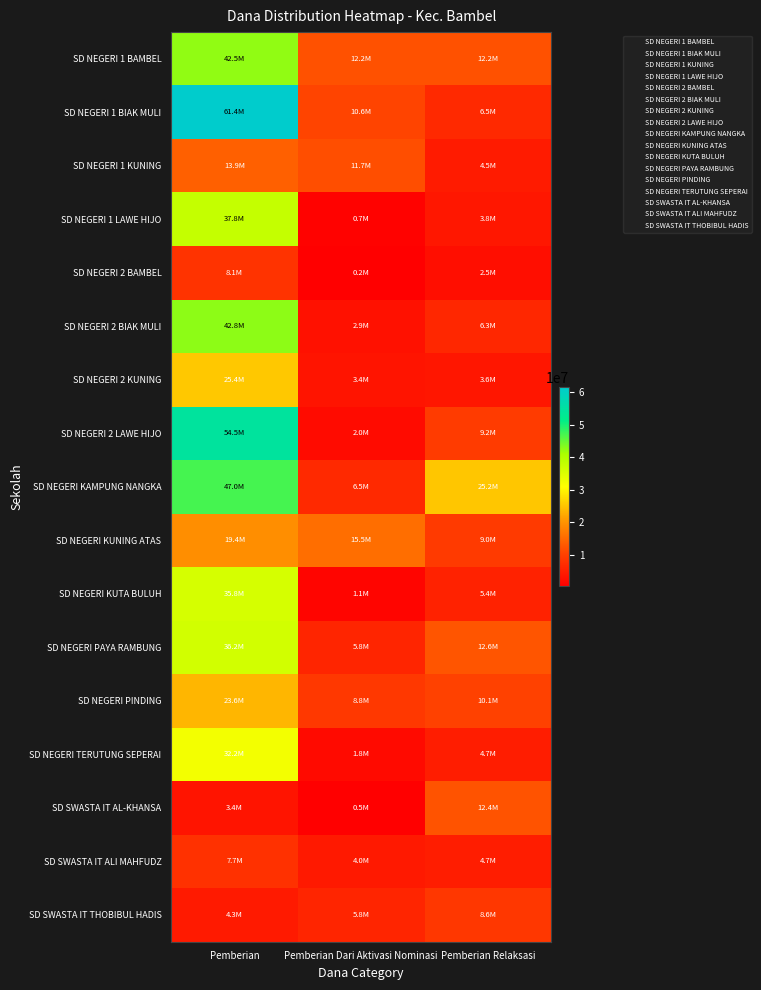

Reading right to left, list all the values displayed in this chart.

SD NEGERI 1 BAMBEL: Pemberian Relaksasi=12150000	Pemberian Dari Aktivasi Nominasi=12150000	Pemberian=42525000
SD NEGERI 1 BIAK MULI: Pemberian Relaksasi=6525000	Pemberian Dari Aktivasi Nominasi=10575000	Pemberian=61425000
SD NEGERI 1 KUNING: Pemberian Relaksasi=4500000	Pemberian Dari Aktivasi Nominasi=11700000	Pemberian=13950000
SD NEGERI 1 LAWE HIJO: Pemberian Relaksasi=3825000	Pemberian Dari Aktivasi Nominasi=675000	Pemberian=37800000
SD NEGERI 2 BAMBEL: Pemberian Relaksasi=2475000	Pemberian Dari Aktivasi Nominasi=225000	Pemberian=8100000
SD NEGERI 2 BIAK MULI: Pemberian Relaksasi=6300000	Pemberian Dari Aktivasi Nominasi=2925000	Pemberian=42750000
SD NEGERI 2 KUNING: Pemberian Relaksasi=3600000	Pemberian Dari Aktivasi Nominasi=3375000	Pemberian=25425000
SD NEGERI 2 LAWE HIJO: Pemberian Relaksasi=9225000	Pemberian Dari Aktivasi Nominasi=2025000	Pemberian=54450000
SD NEGERI KAMPUNG NANGKA: Pemberian Relaksasi=25200000	Pemberian Dari Aktivasi Nominasi=6525000	Pemberian=47025000
SD NEGERI KUNING ATAS: Pemberian Relaksasi=9000000	Pemberian Dari Aktivasi Nominasi=15525000	Pemberian=19350000
SD NEGERI KUTA BULUH: Pemberian Relaksasi=5400000	Pemberian Dari Aktivasi Nominasi=1125000	Pemberian=35775000
SD NEGERI PAYA RAMBUNG: Pemberian Relaksasi=12600000	Pemberian Dari Aktivasi Nominasi=5850000	Pemberian=36225000
SD NEGERI PINDING: Pemberian Relaksasi=10125000	Pemberian Dari Aktivasi Nominasi=8775000	Pemberian=23625000
SD NEGERI TERUTUNG SEPERAI: Pemberian Relaksasi=4725000	Pemberian Dari Aktivasi Nominasi=1800000	Pemberian=32175000
SD SWASTA IT AL-KHANSA: Pemberian Relaksasi=12375000	Pemberian Dari Aktivasi Nominasi=450000	Pemberian=3375000
SD SWASTA IT ALI MAHFUDZ: Pemberian Relaksasi=4725000	Pemberian Dari Aktivasi Nominasi=4050000	Pemberian=7650000
SD SWASTA IT THOBIBUL HADIS: Pemberian Relaksasi=8550000	Pemberian Dari Aktivasi Nominasi=5850000	Pemberian=4275000